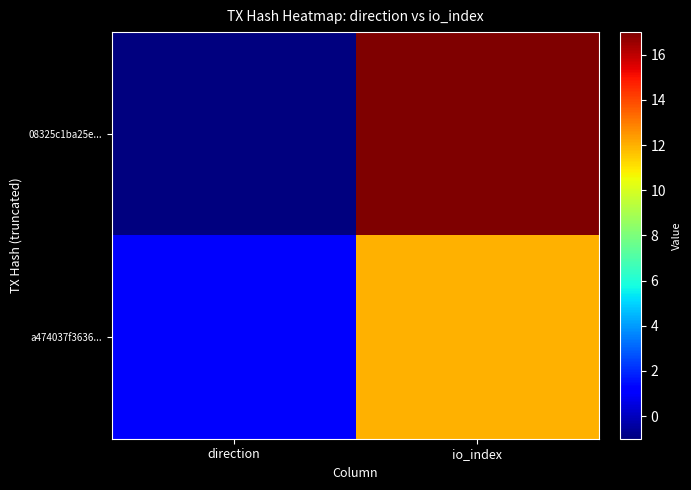

Which series has the largest range (max minus min)?

08325c1ba25e...